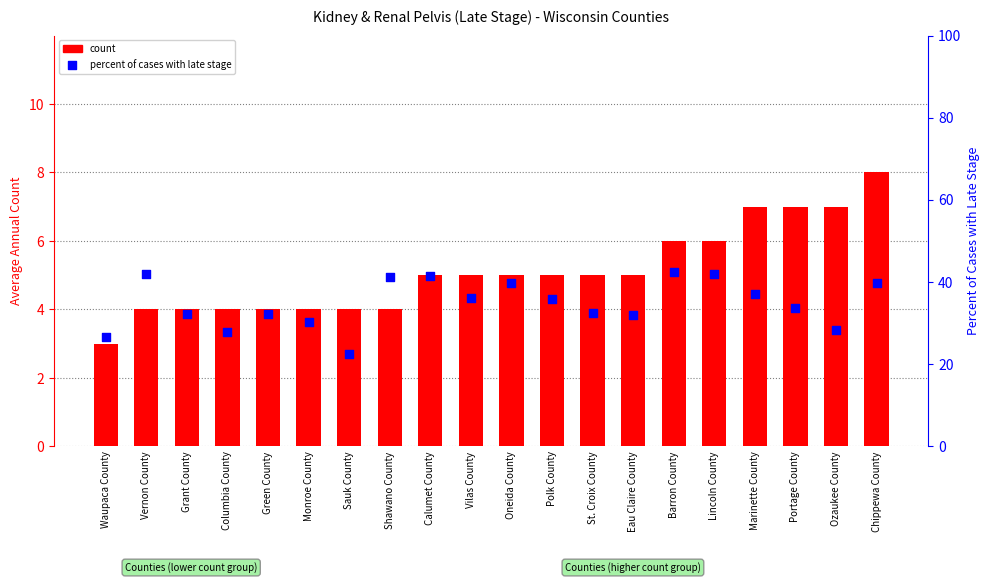

Which series contains the lowest Y value?

count